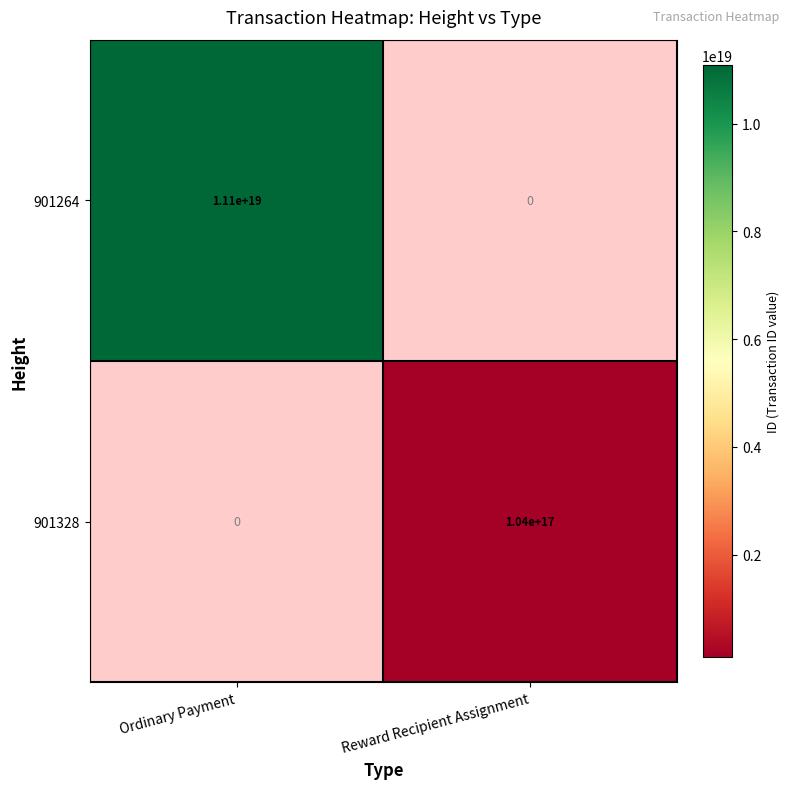

What is the smallest value displayed?

104293133053389856.0